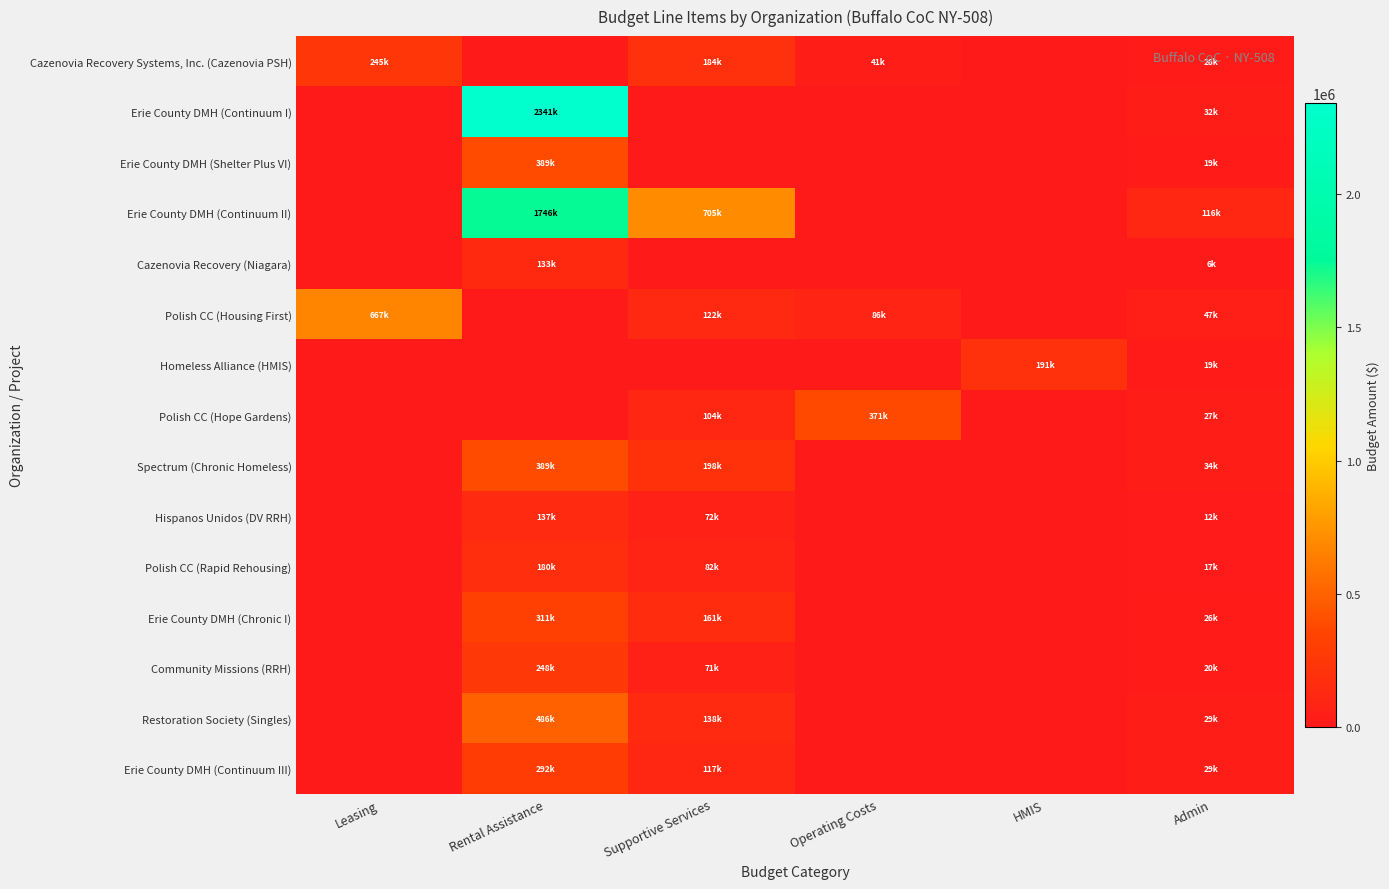

Which series has the widest spread of values?

Erie County DMH (Continuum I)